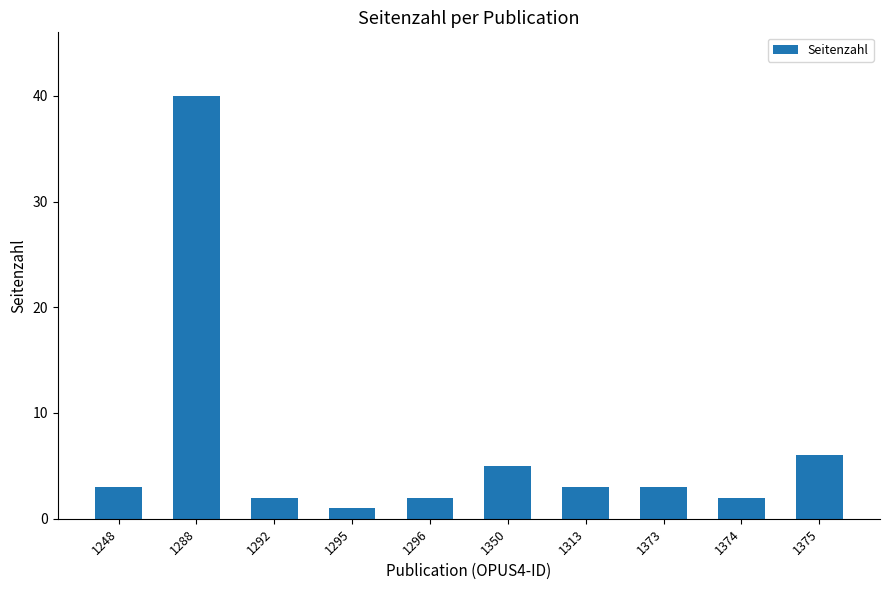

What is the greatest value displayed?

40